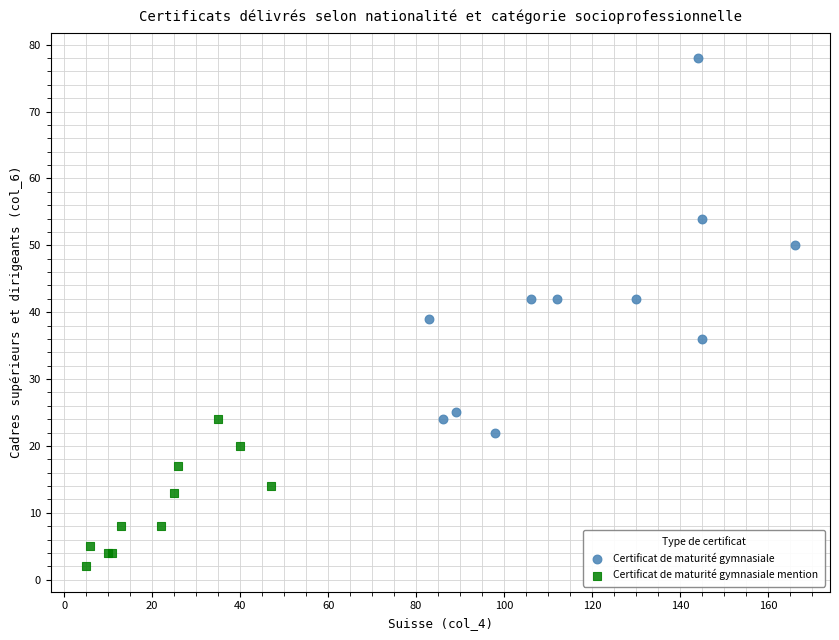

Which series contains the highest Y value?

Certificat de maturité gymnasiale